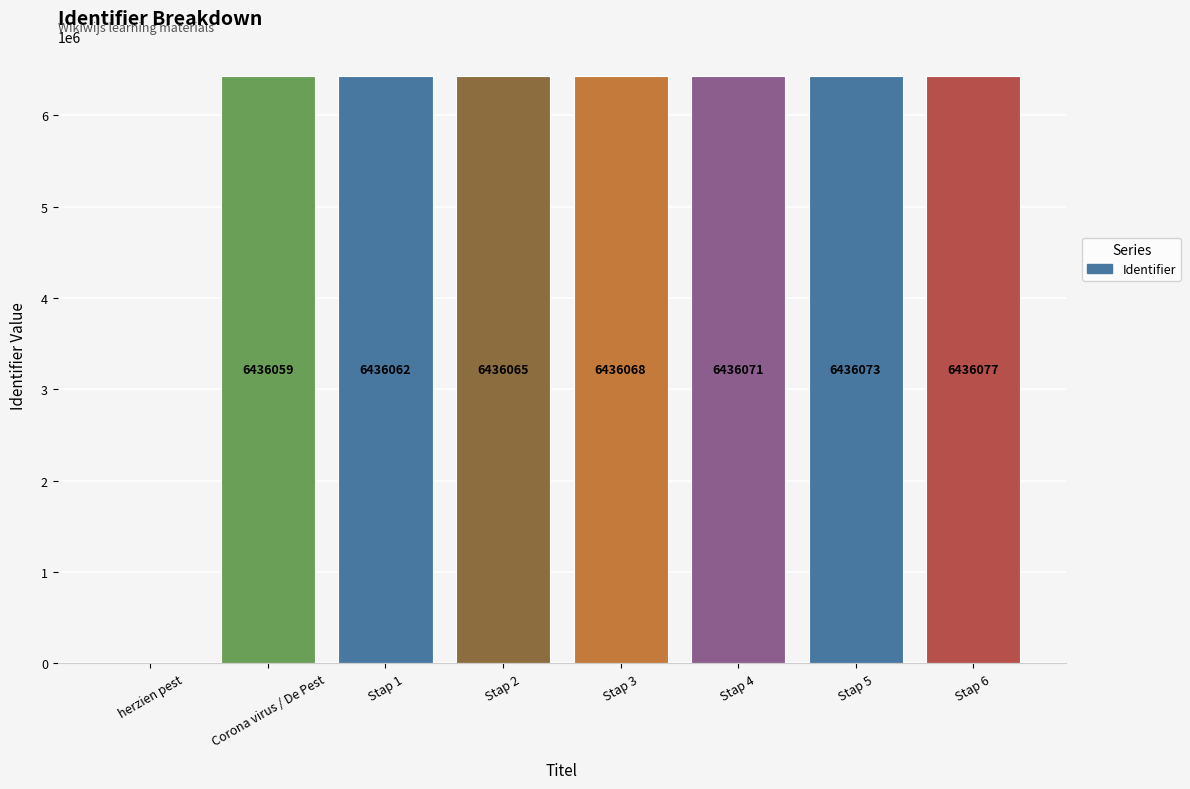

Which has a higher value, Stap 1 or Stap 4?

Stap 4